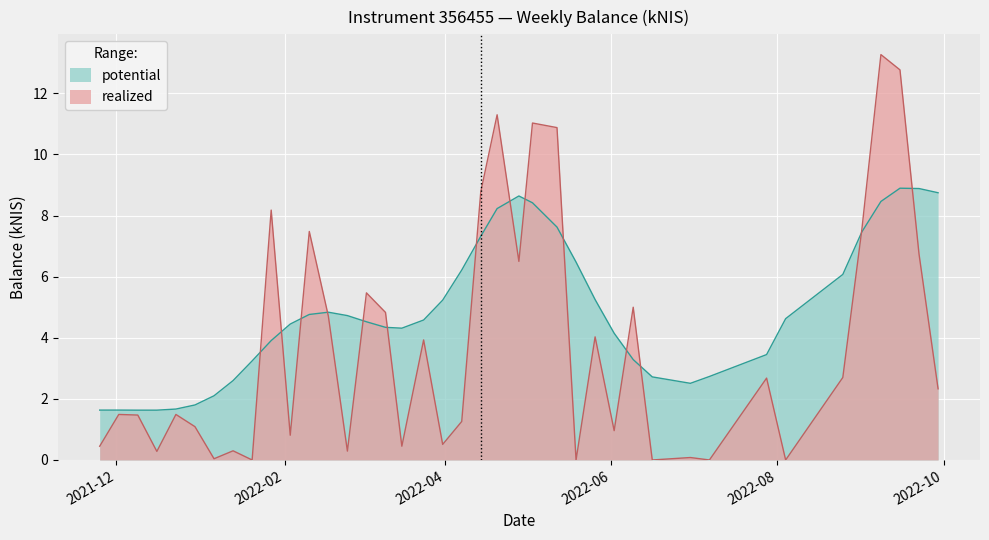

List the labels in order of value, largest first.

2022-09-08, 2022-09-15, 2022-04-20, 2022-05-03, 2022-05-12, 2022-04-14, 2022-01-27, 2022-09-01, 2022-02-10, 2022-09-22, 2022-04-28, 2022-03-03, 2022-06-09, 2022-03-10, 2022-02-17, 2022-05-26, 2022-03-24, 2022-08-25, 2022-07-28, 2022-09-29, 2021-12-02, 2021-12-23, 2021-12-09, 2022-04-07, 2021-12-30, 2022-06-02, 2022-02-03, 2022-03-31, 2021-11-25, 2022-03-16, 2022-01-13, 2022-02-24, 2021-12-16, 2022-06-30, 2022-01-06, 2022-01-20, 2022-05-19, 2022-06-16, 2022-07-07, 2022-08-04